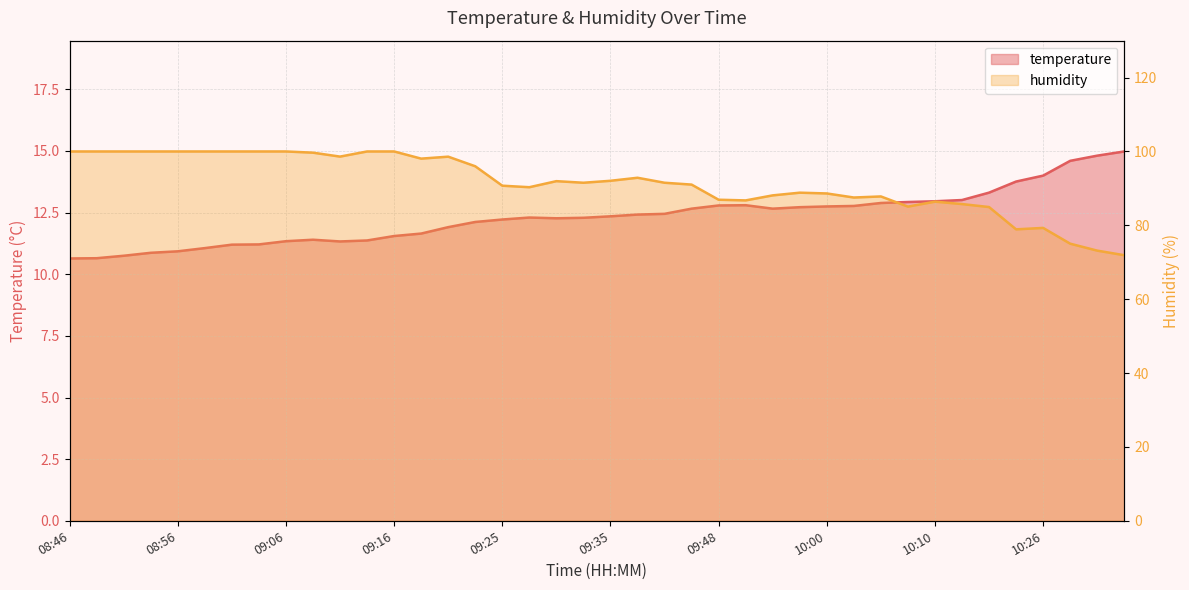

At which category is the sum across all series the highest?

09:16